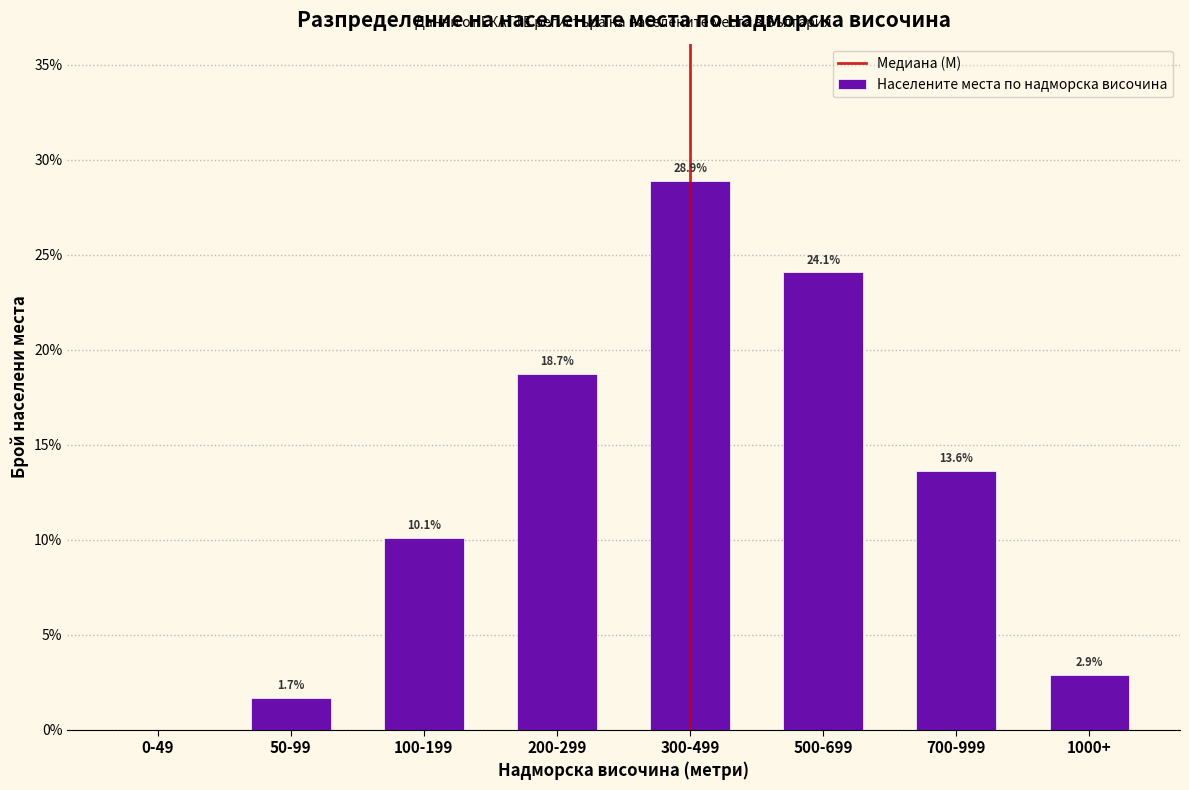

Reading left to right, what are all the values shown in this chart?

0-49=0.0	50-99=1.7	100-199=10.1	200-299=18.7	300-499=28.9	500-699=24.1	700-999=13.6	1000+=2.9